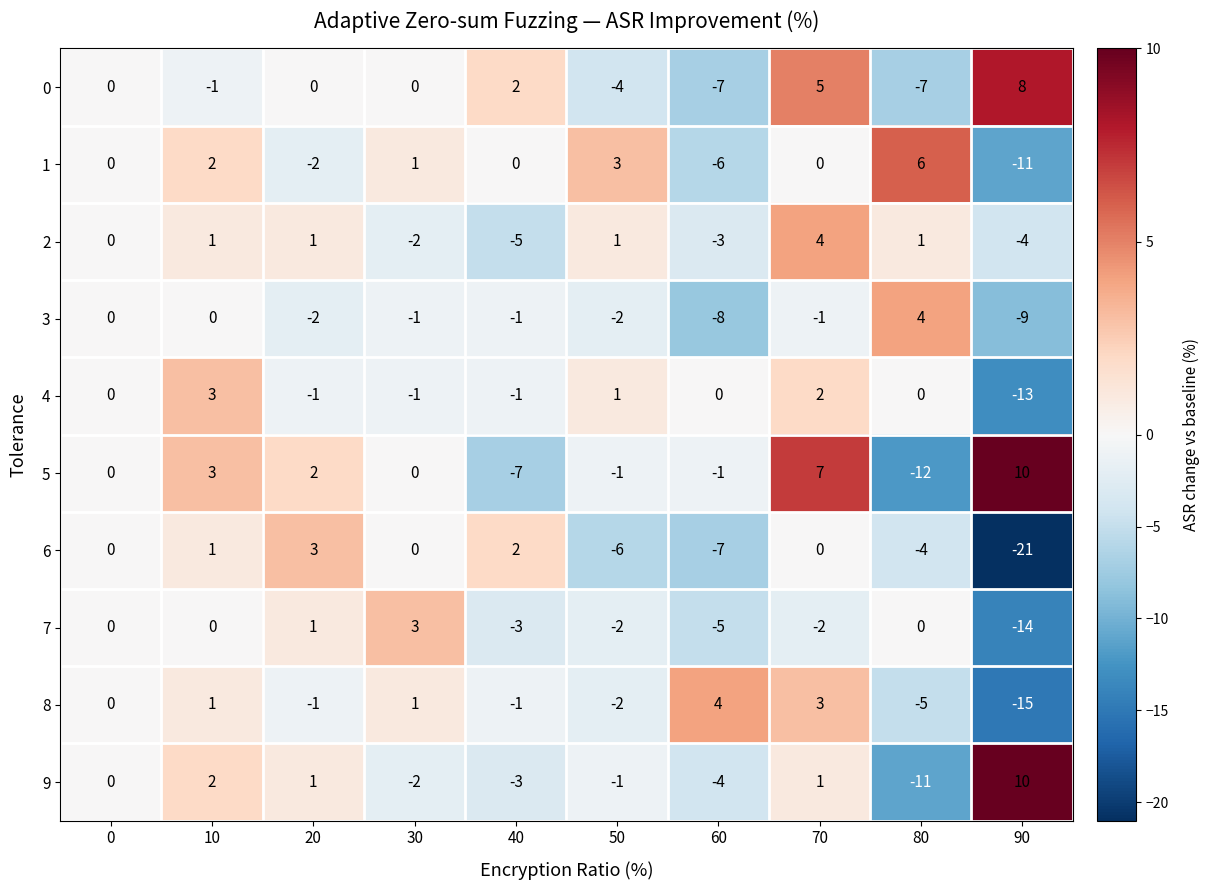

True or false: 6 has a value of 4 at 20.

False